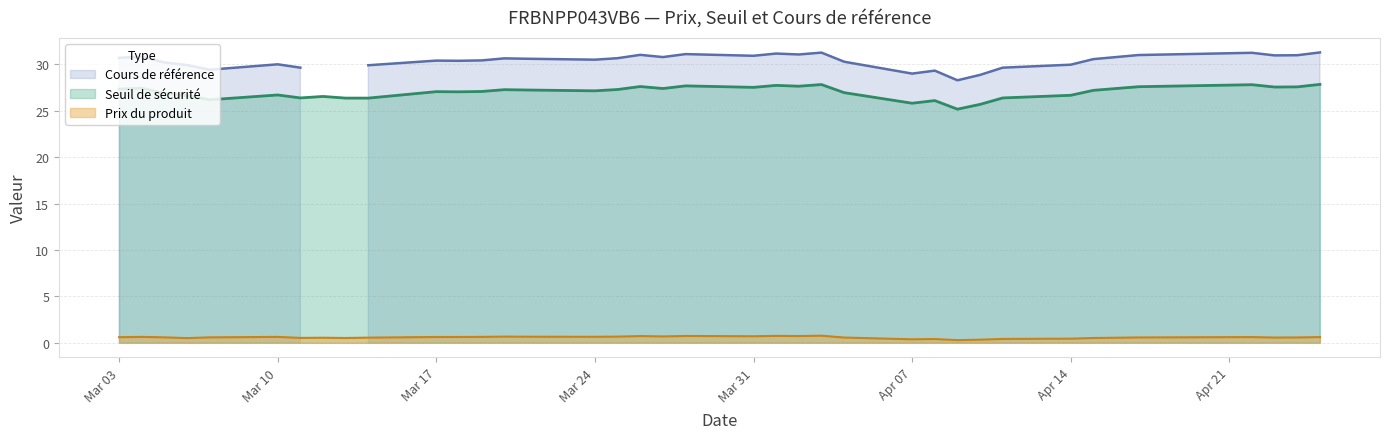

What is the sum of the Seuil de sécurité values at 2025-03-14 and 2025-04-17?

54.0